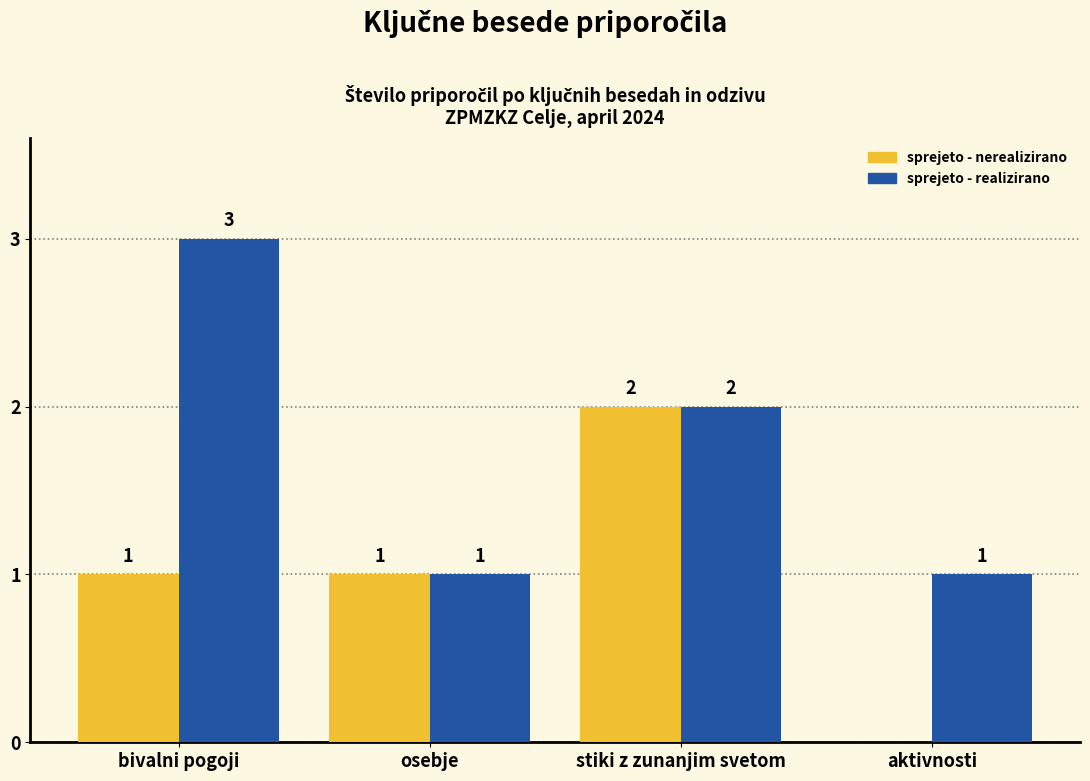

What is the average value of the sprejeto - nerealizirano series?

1